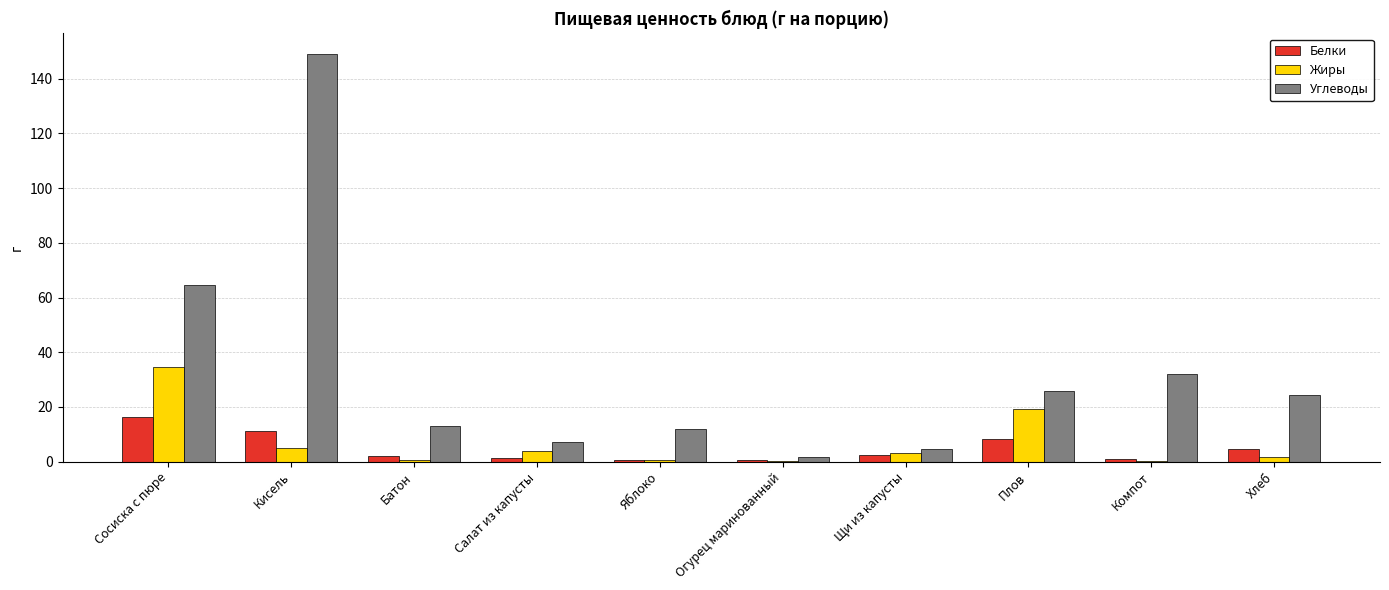

What is the greatest value displayed?

149.0